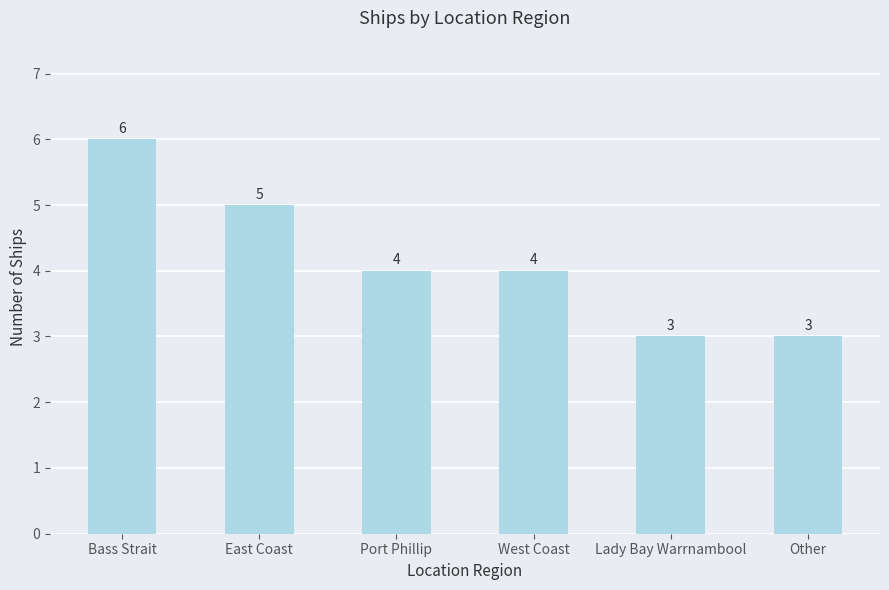

Does the chart contain stacked bars?

No